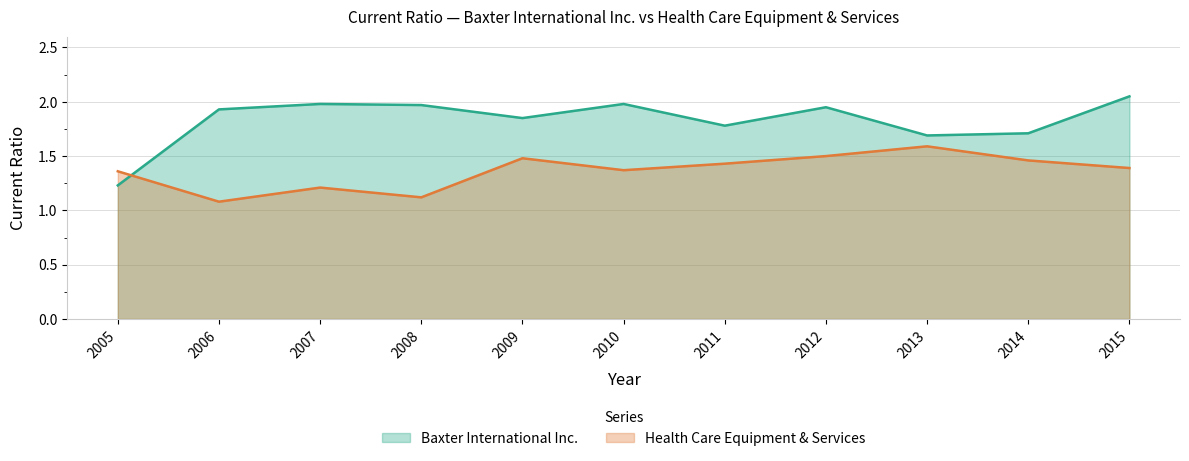

What is the minimum value for Health Care Equipment & Services?

1.1